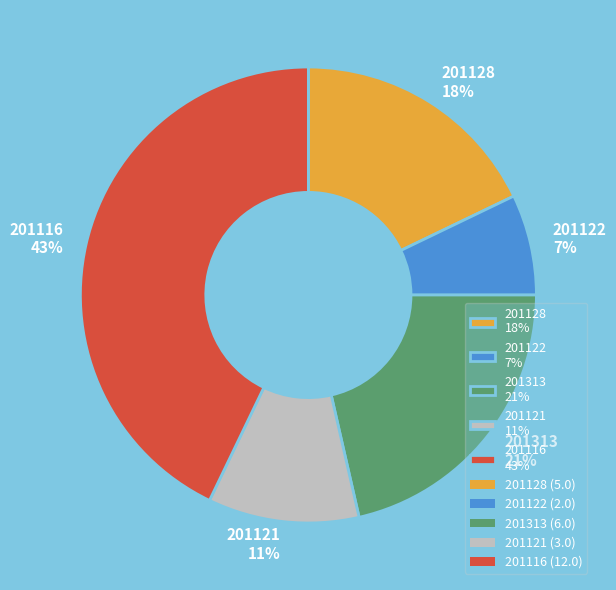

To the nearest percent, what is the difference between the 201116 and 201122 slice percentages?

36%